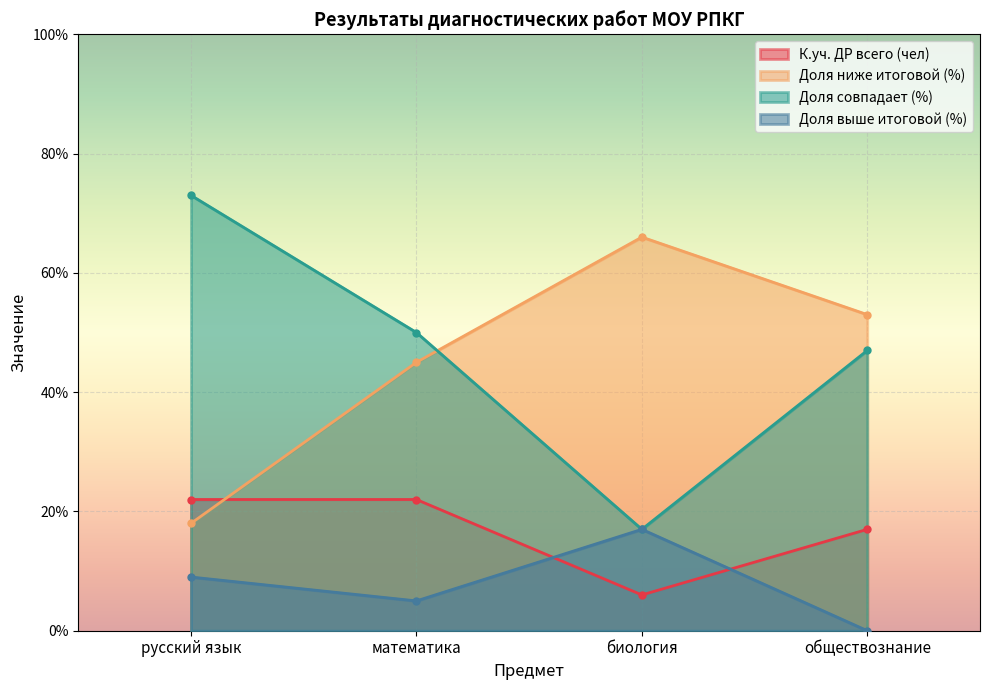

What is the sum of all Доля совпадает (%) values?

187